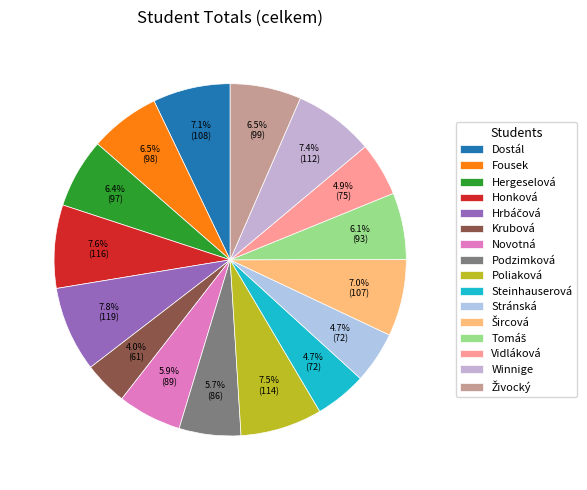

What is the smallest slice in the pie chart?

Krubová